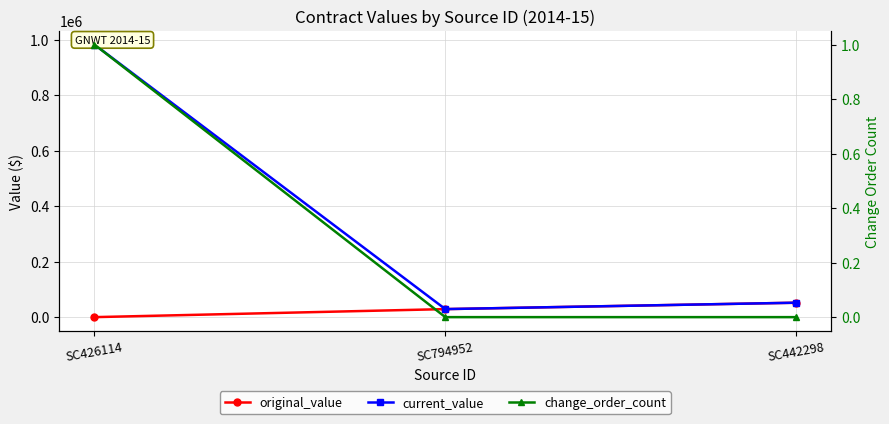

Reading left to right, list all the values displayed in this chart.

original_value: 0	28950	52000
current_value: 982550	28950	52000
change_order_count: 1	0	0